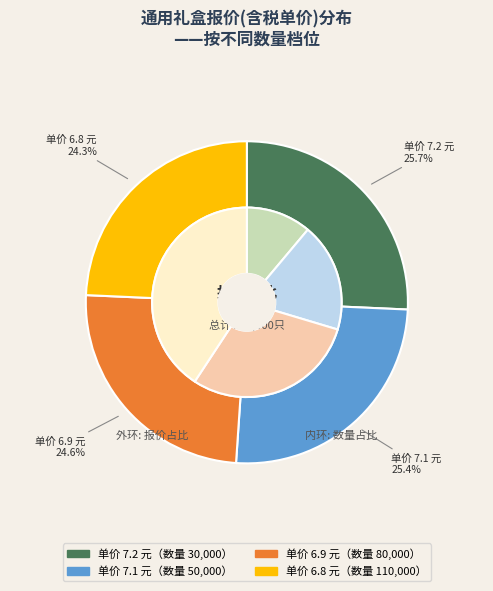

What percentage is the 110000 slice, to the nearest percent?

24%